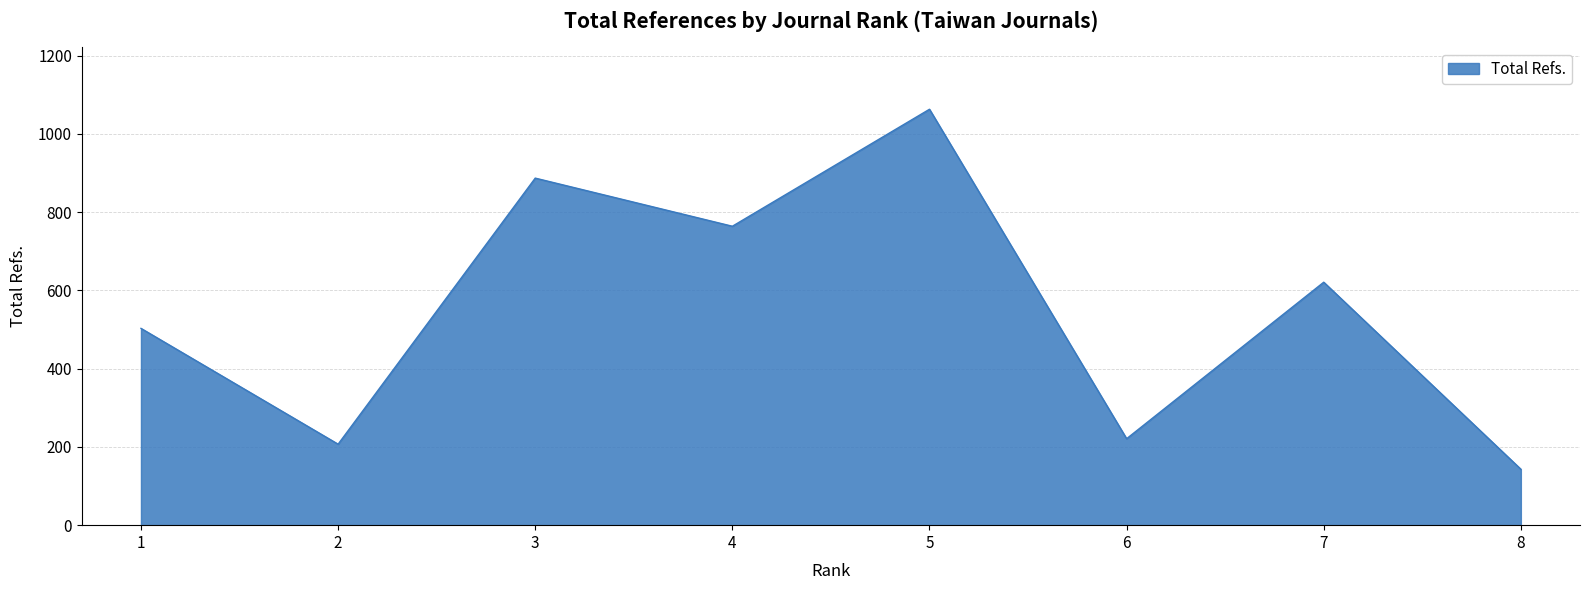

Where does the data first go above 621?

3